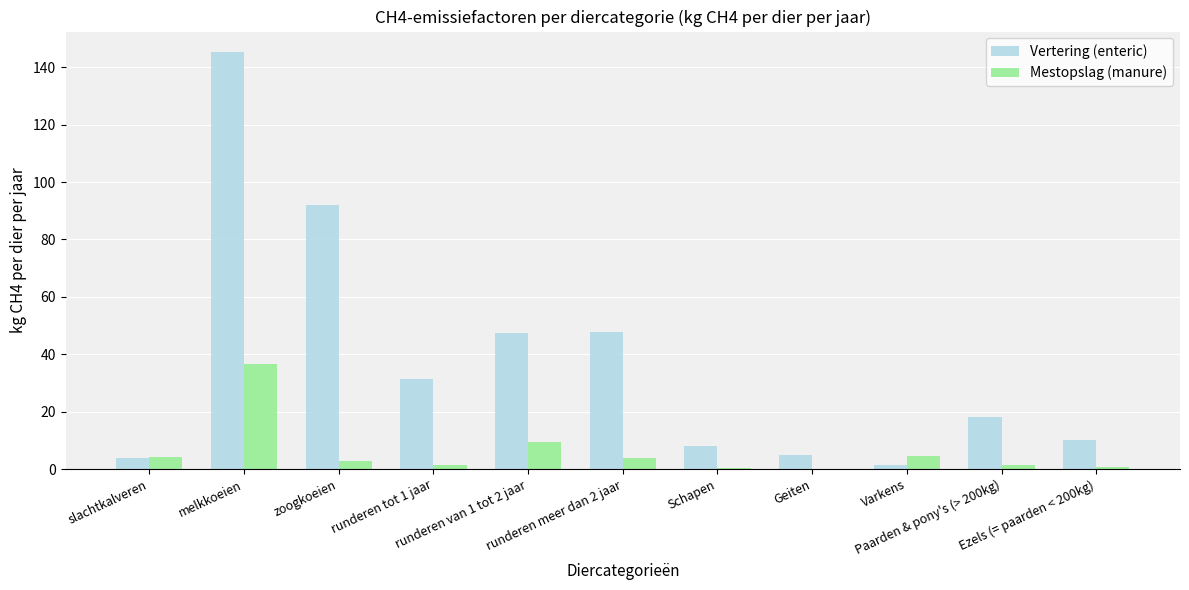

How many series are shown in this chart?

2